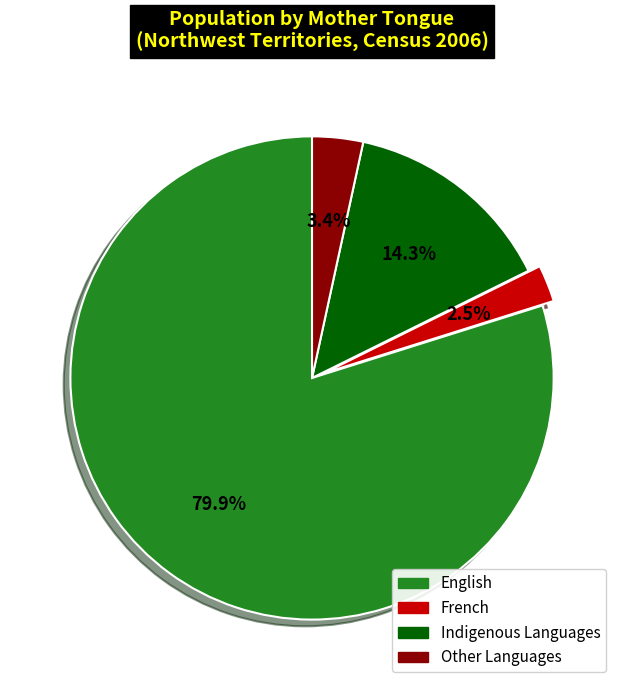

Is there any slice that represents more than half of the pie?

Yes